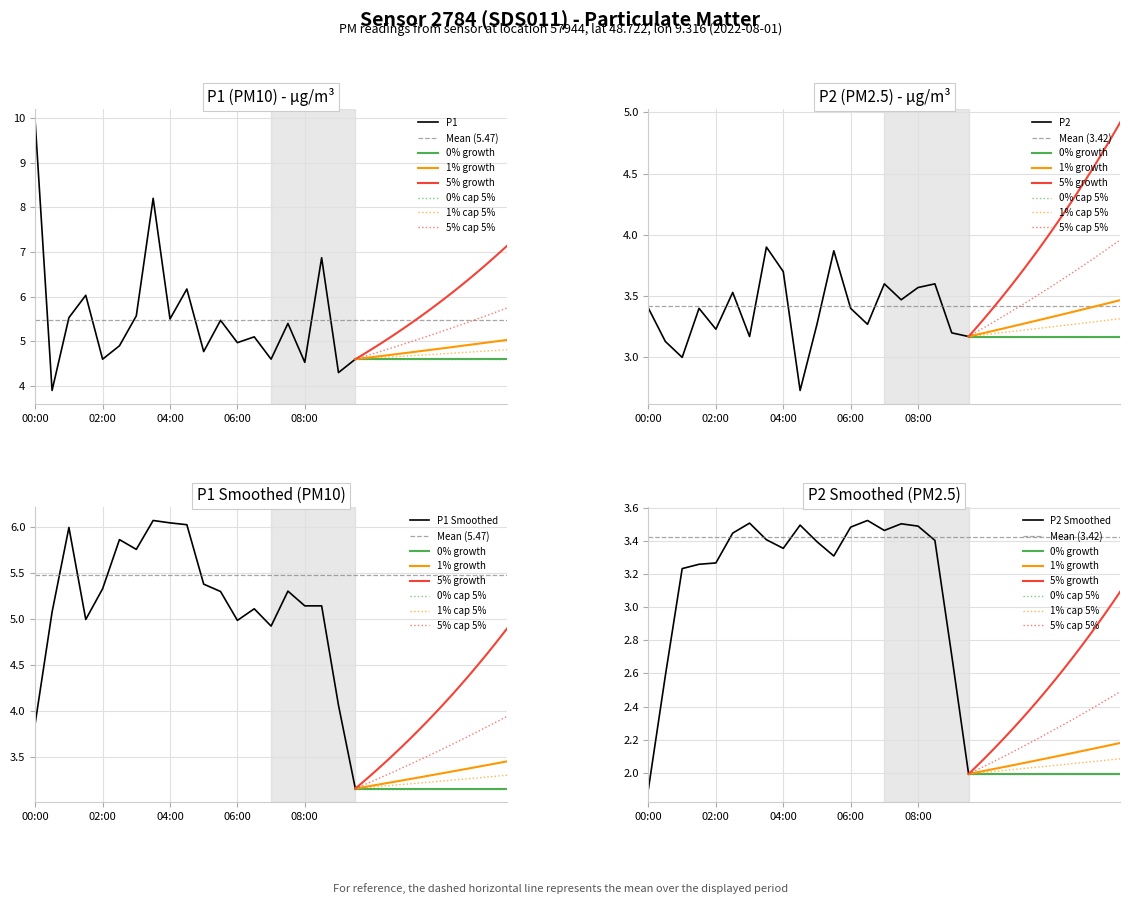

What is the label of the 14th point from the right?

03:00